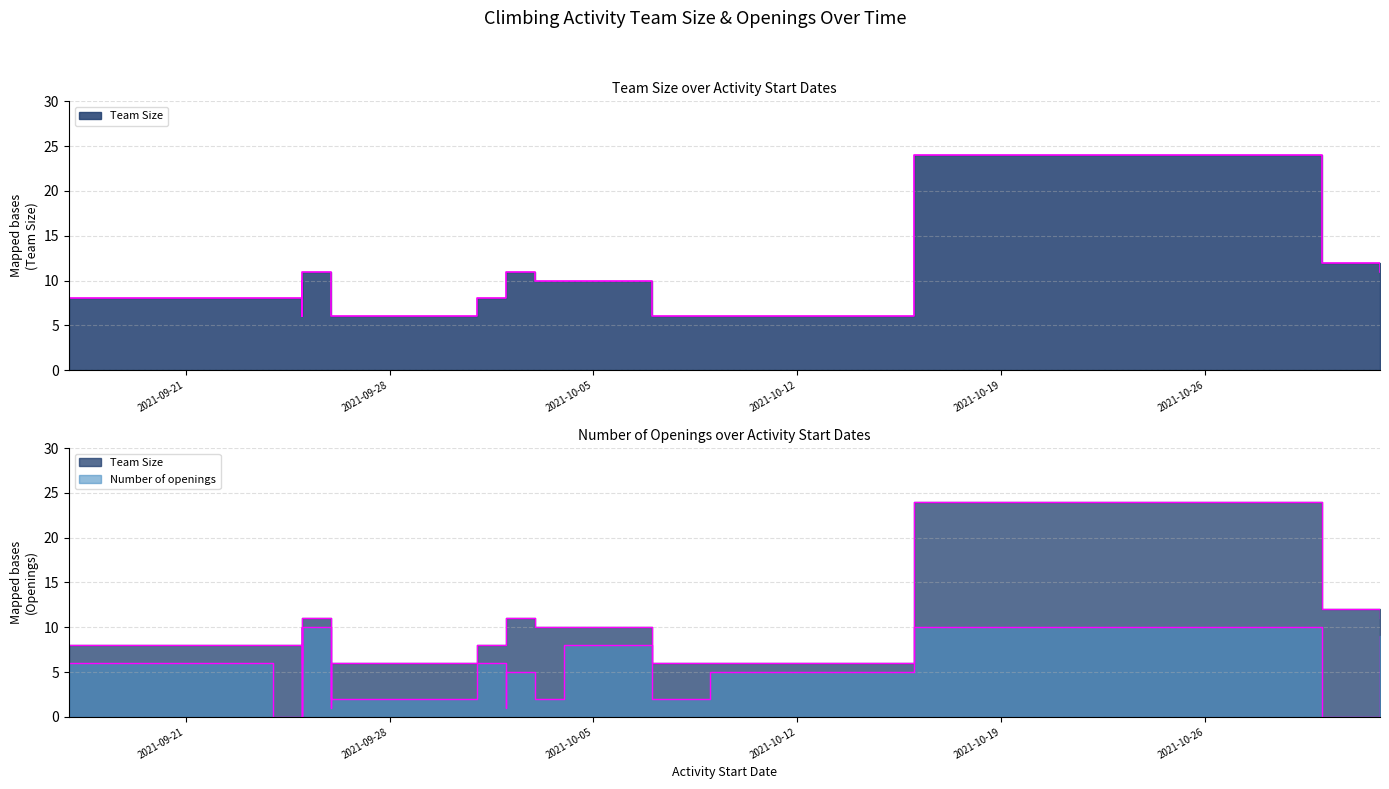

True or false: Team Size and Number of openings intersect in this chart.

False